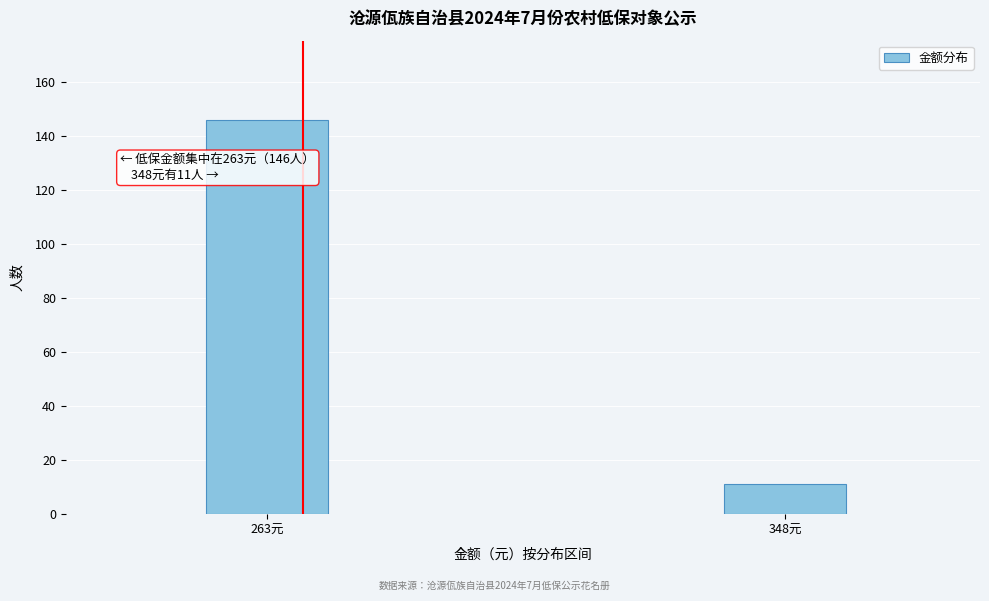

Reading right to left, transcribe all the data shown in this chart.

11	146